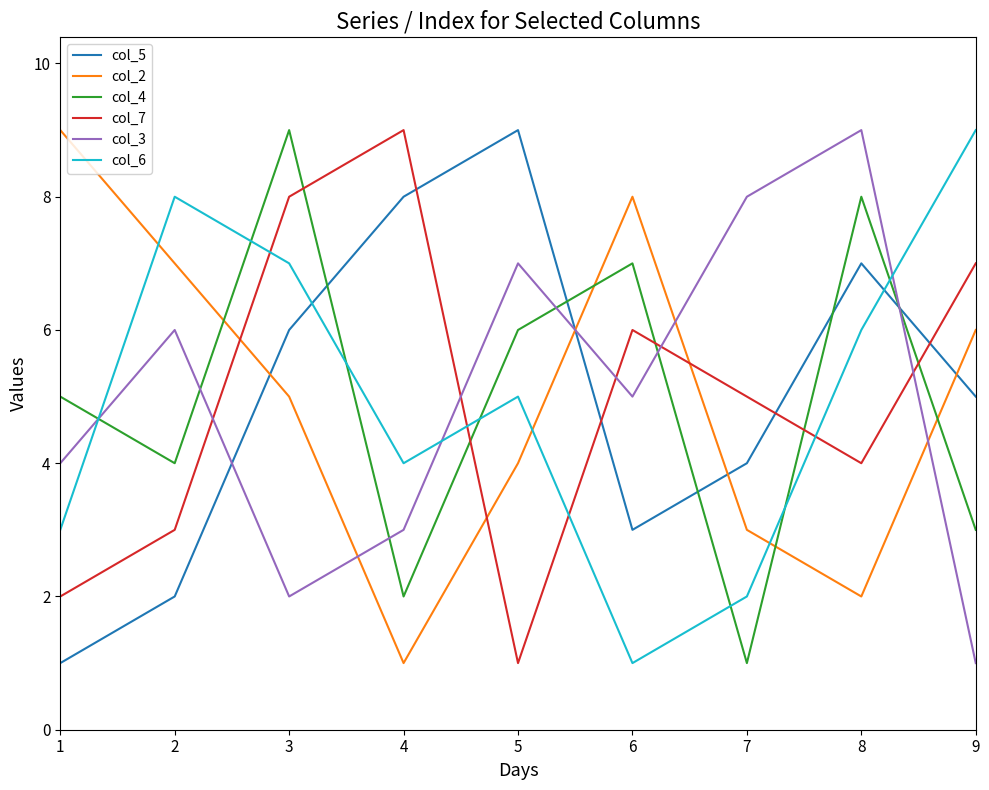

Is the value of col_6 at 9 greater than the value of col_7 at 2?

Yes